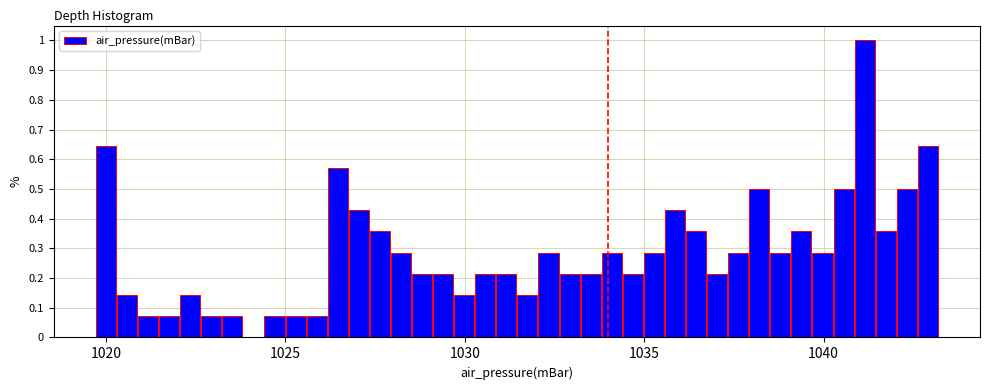

Read against the x-axis, roughly where is the centre of the tallest bar?

1041.0